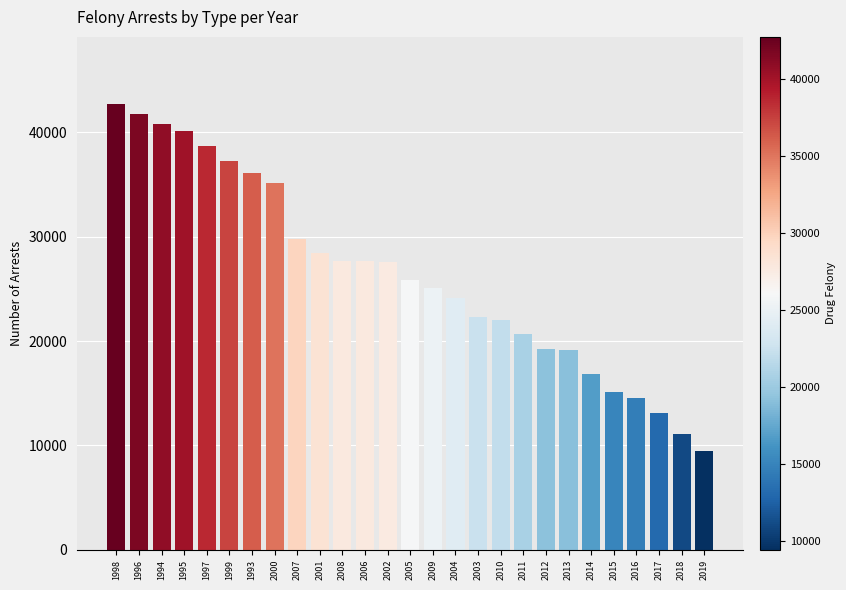

What is the smallest value displayed?

9458